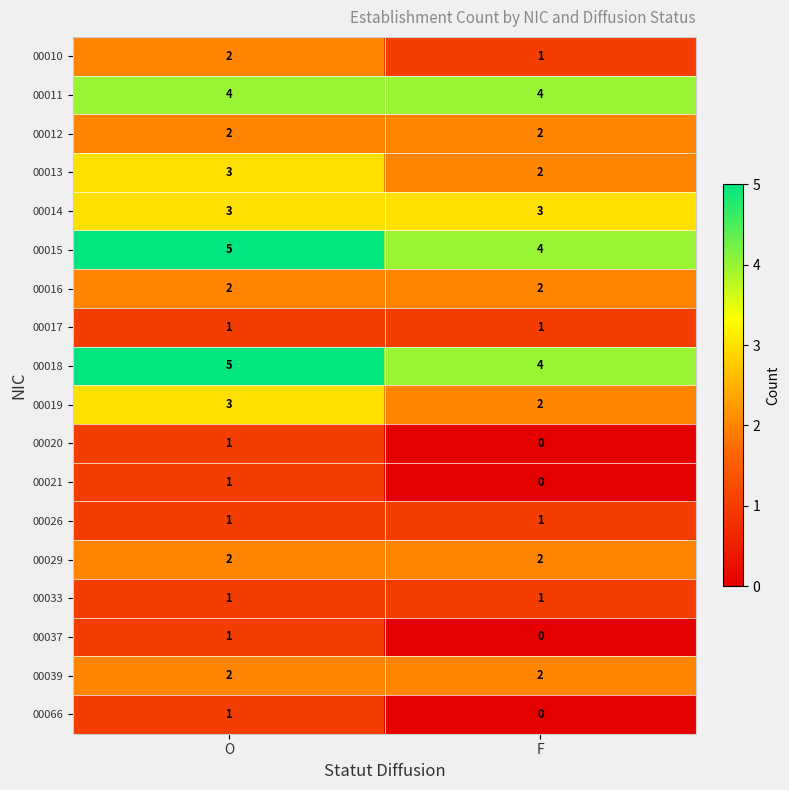

Which label corresponds to the smallest value in the chart?

F